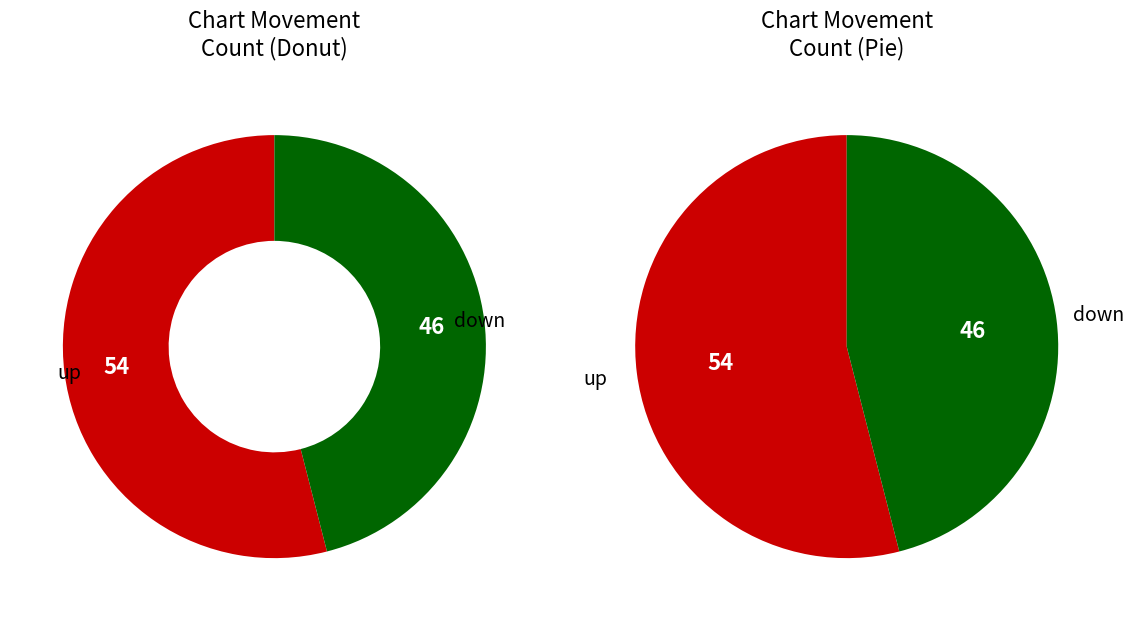

Count the number of slices in the pie.

2